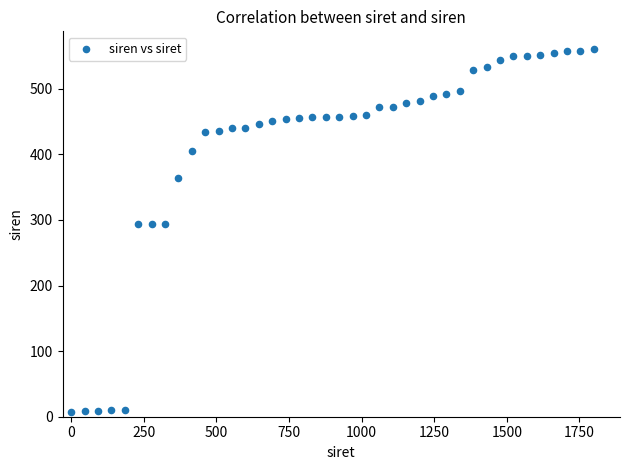

What is the range of X values (max minus min)?

1800.0